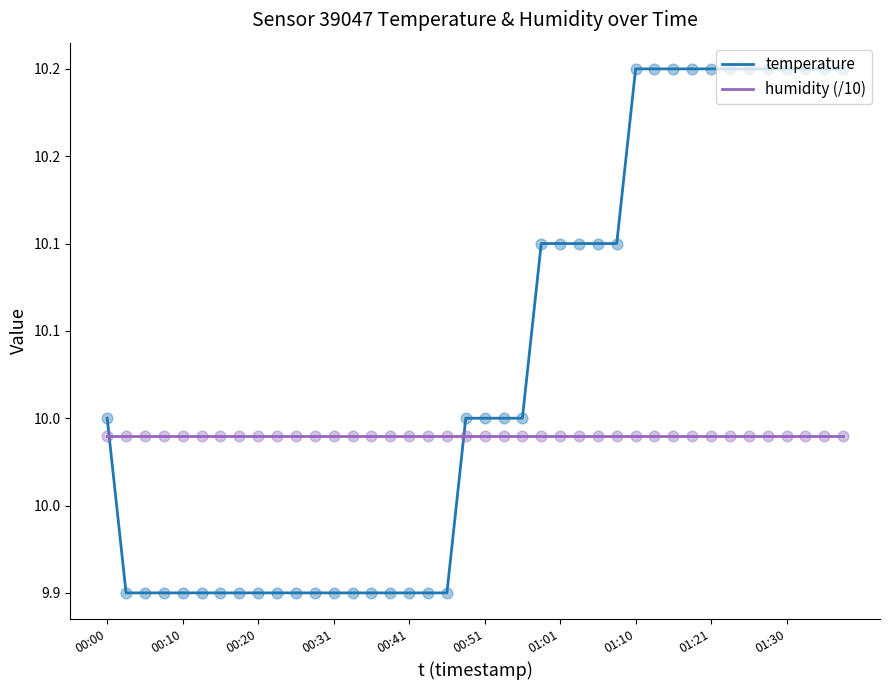

At which category is the sum across all series the highest?

01:10